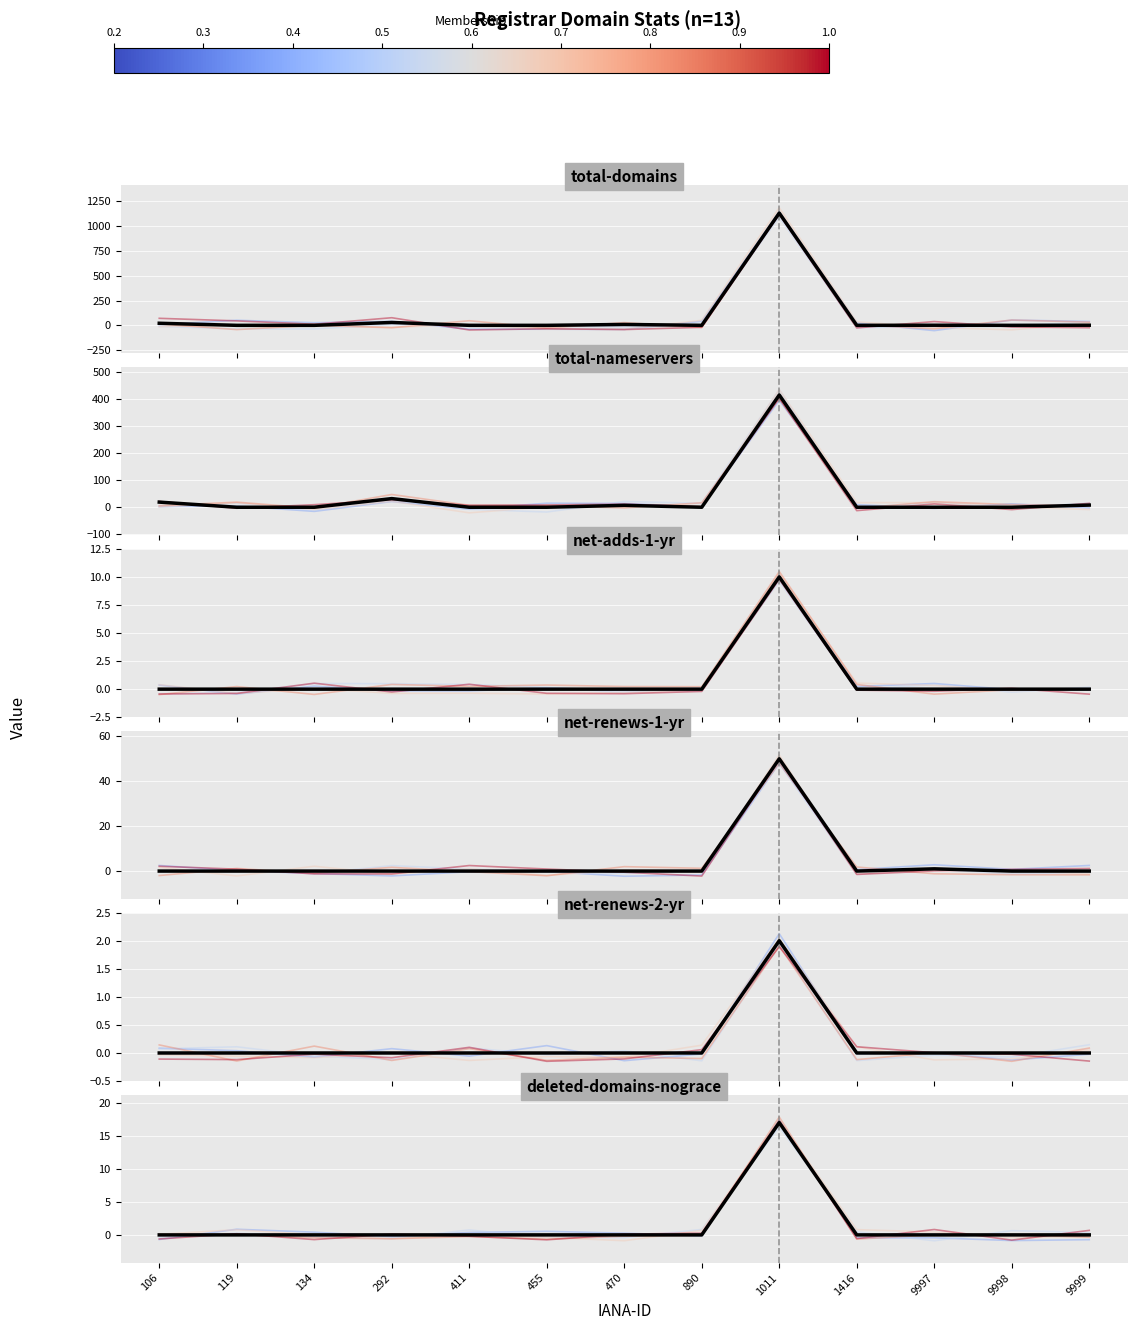

The value of total-domains at 9999 is 1. True or false?

False